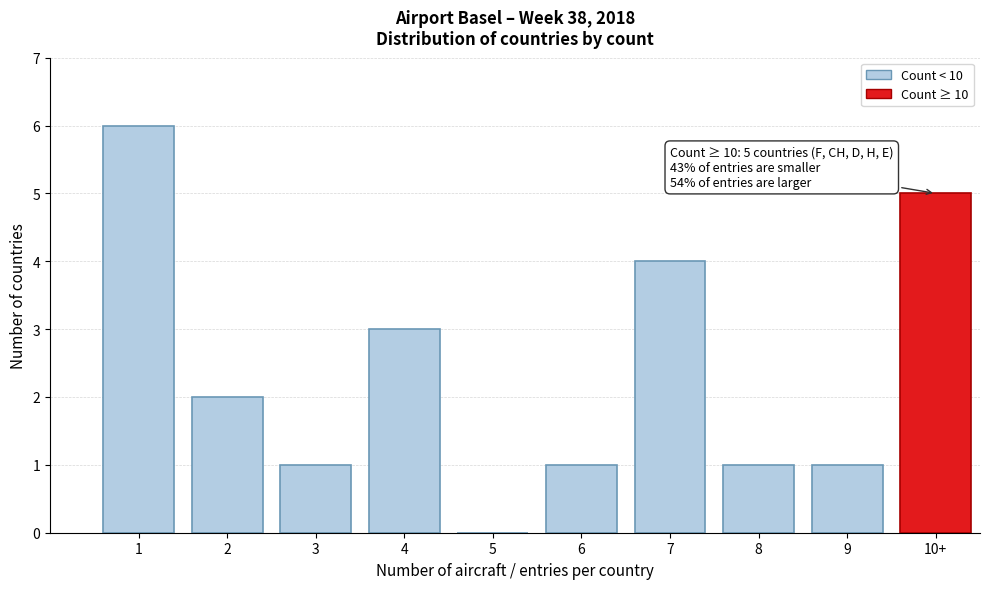

What is the greatest value displayed?

6